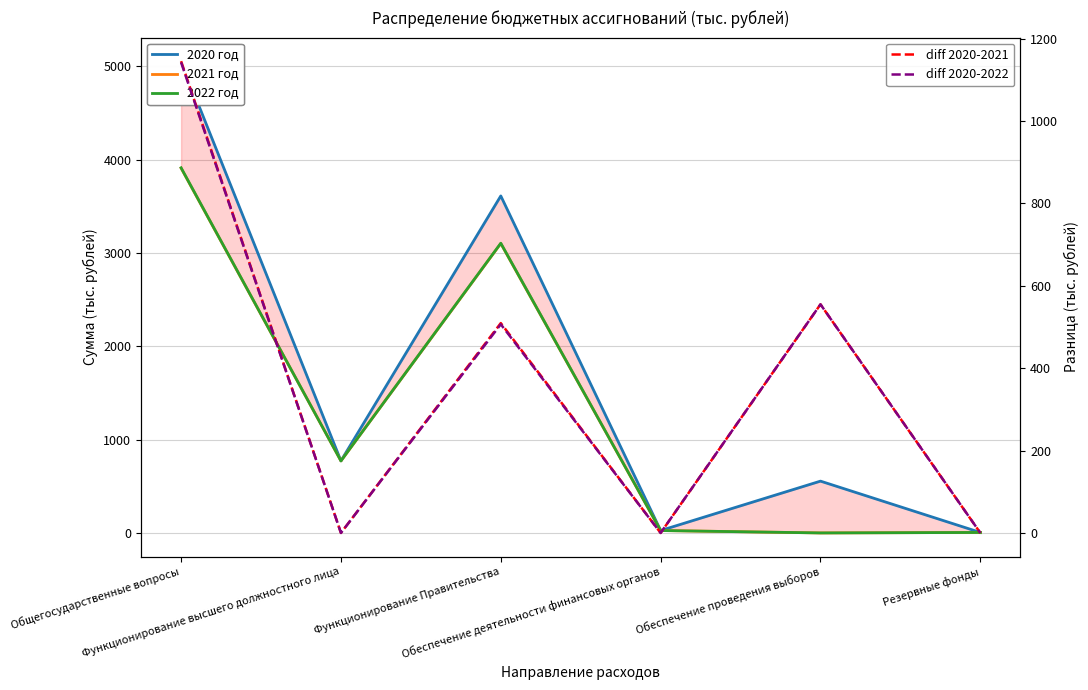

What is the label of the 4th point from the left?

Обеспечение деятельности финансовых органов